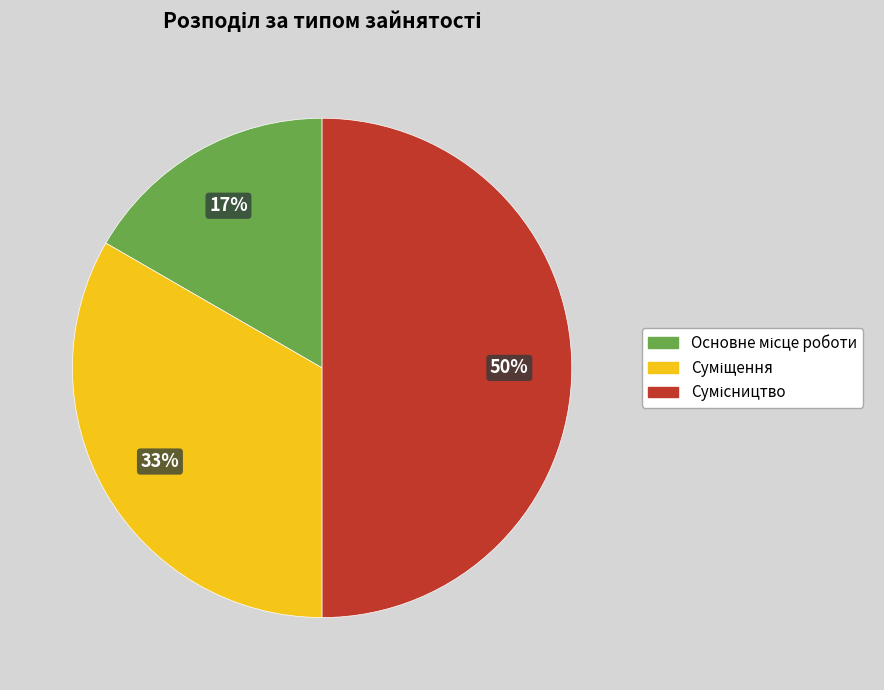

To the nearest percent, what is the difference between the largest and smallest slice percentages?

33%